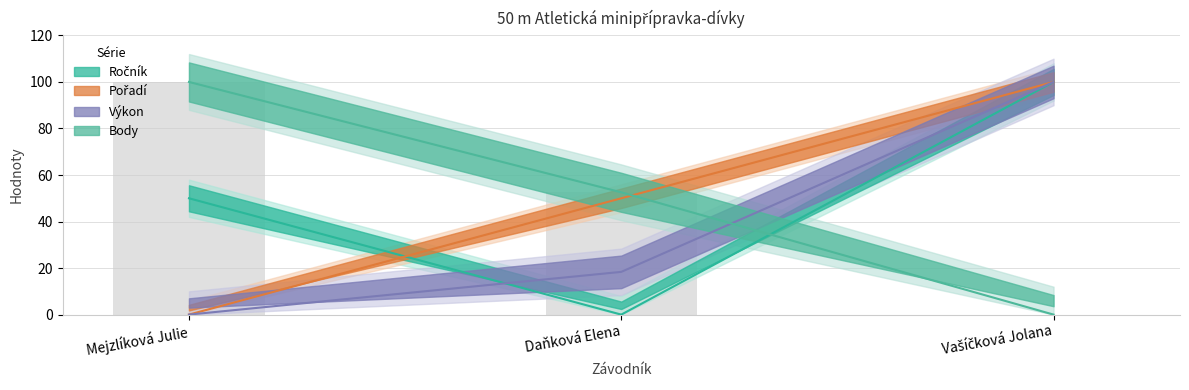

At which category does the chart reach its peak across all series?

Vašíčková Jolana